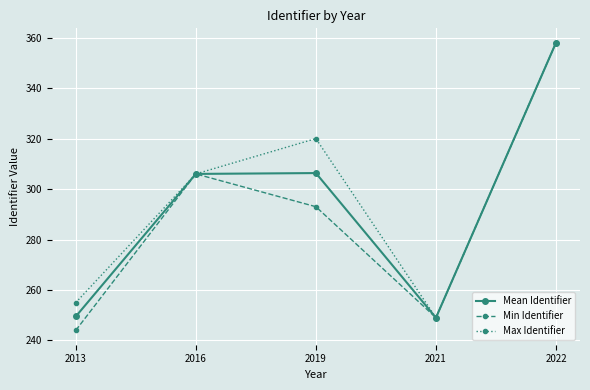

What is the value of the Mean Identifier point at the 4th from the left?

249.0